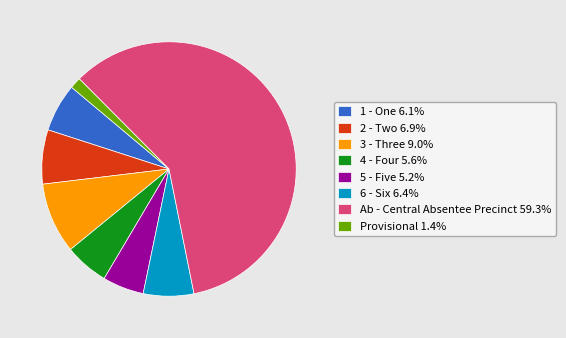

Which slice is the smallest?

Provisional